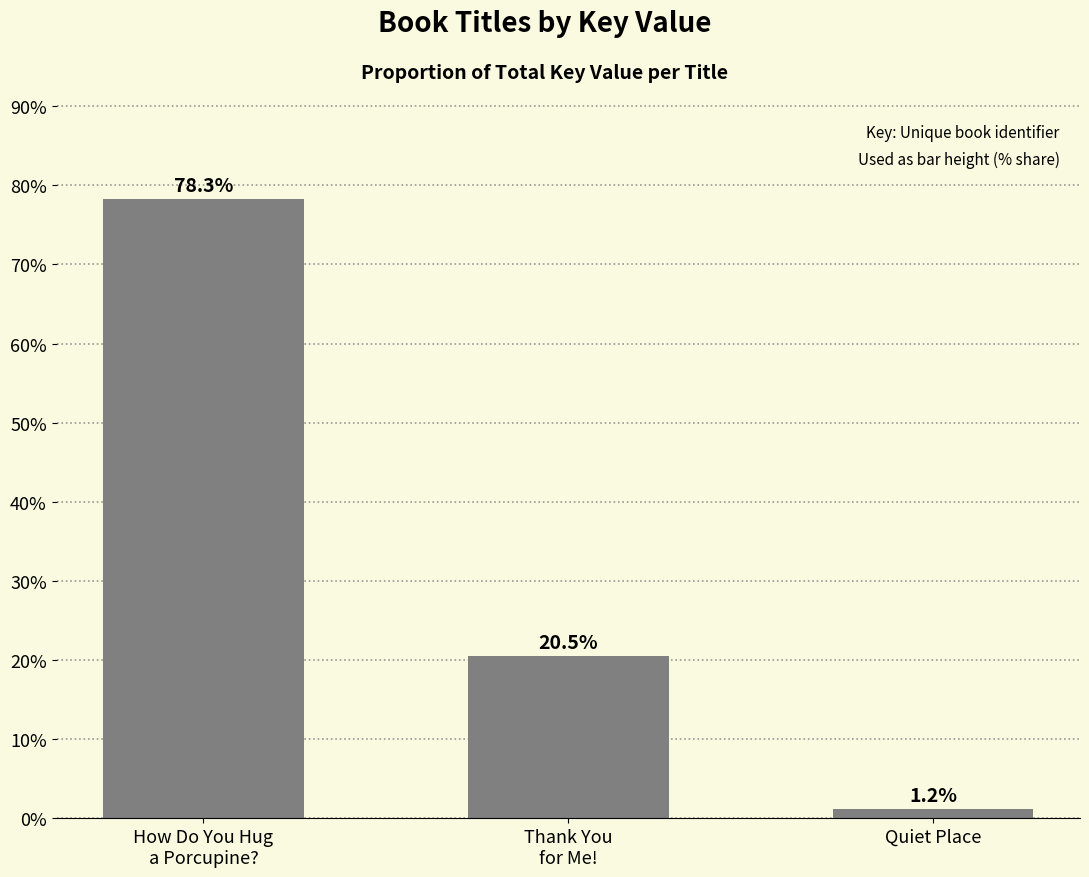

The value at How Do You Hug
a Porcupine? is 78.3. True or false?

True